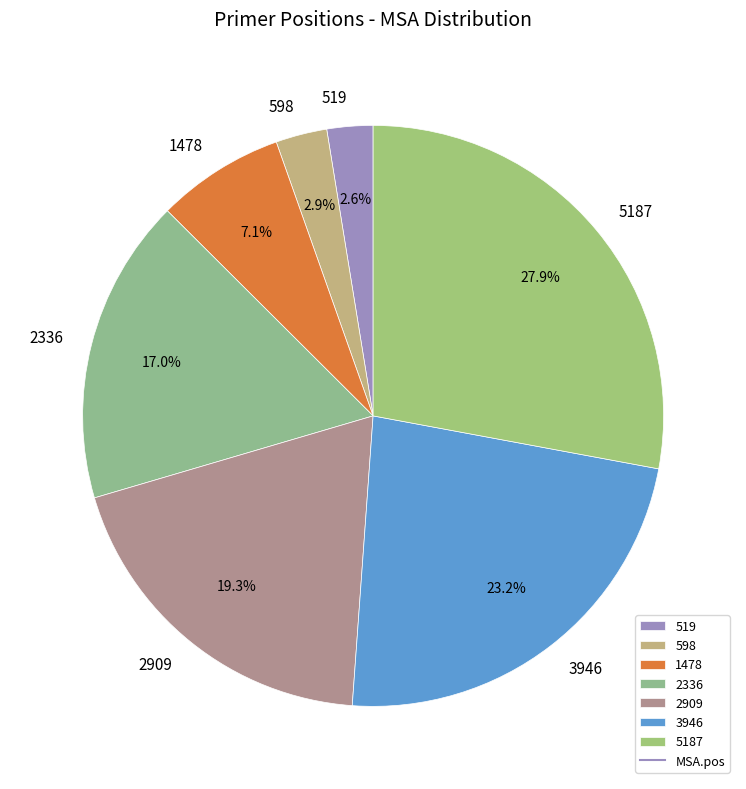

Does 598 account for over 50% of the chart?

No